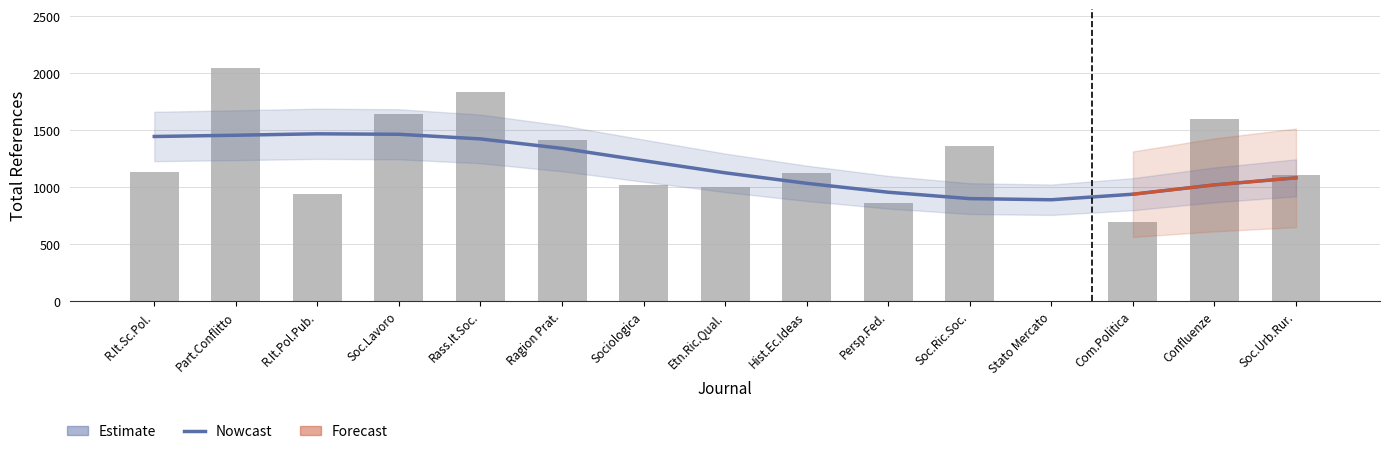

Are the bars grouped side by side (vs. stacked)?

Yes